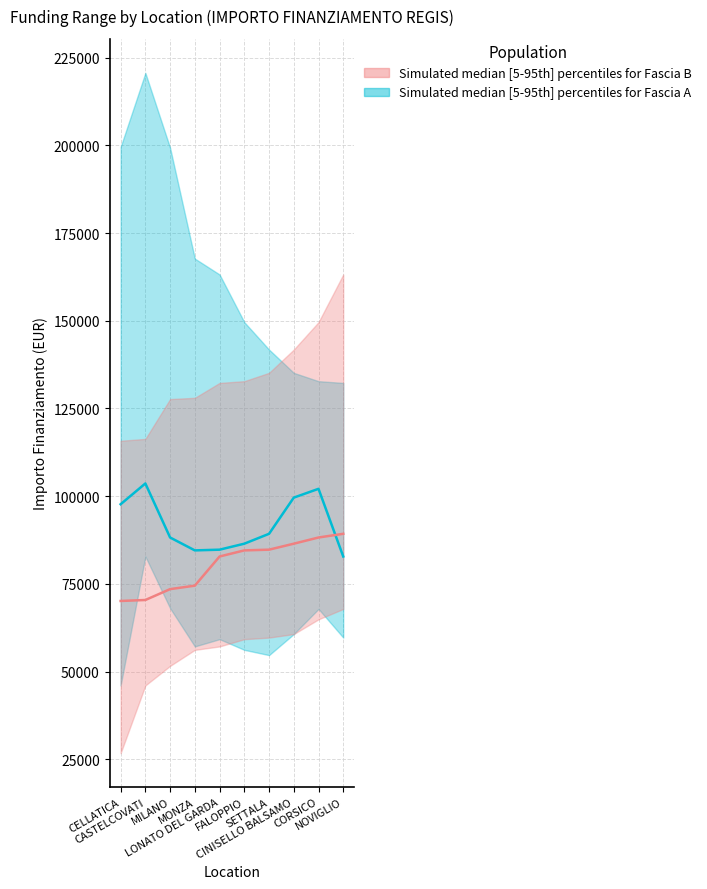

What is the difference between the maximum and minimum values in the Fascia B median series?

19145.4